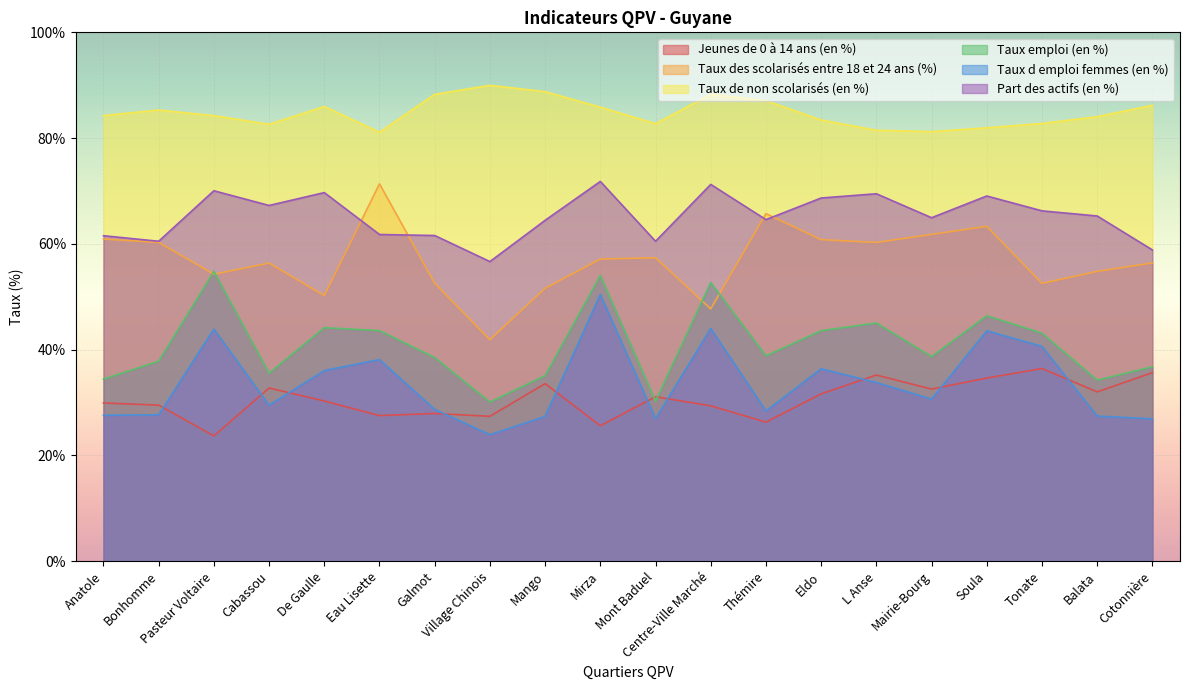

What is the average value of the Taux de non scolarisés (en %) series?

84.8